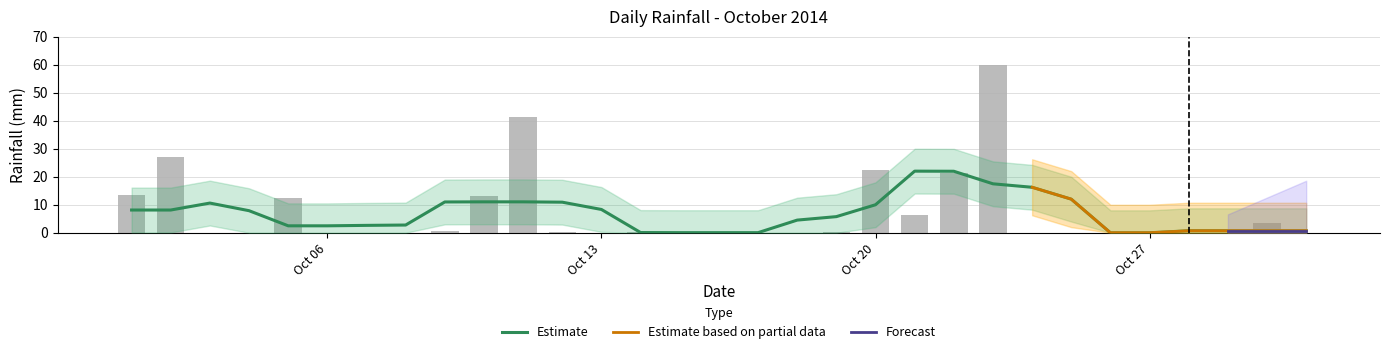

The chart shows a value of 0.0 at 2014-10-08. True or false?

True